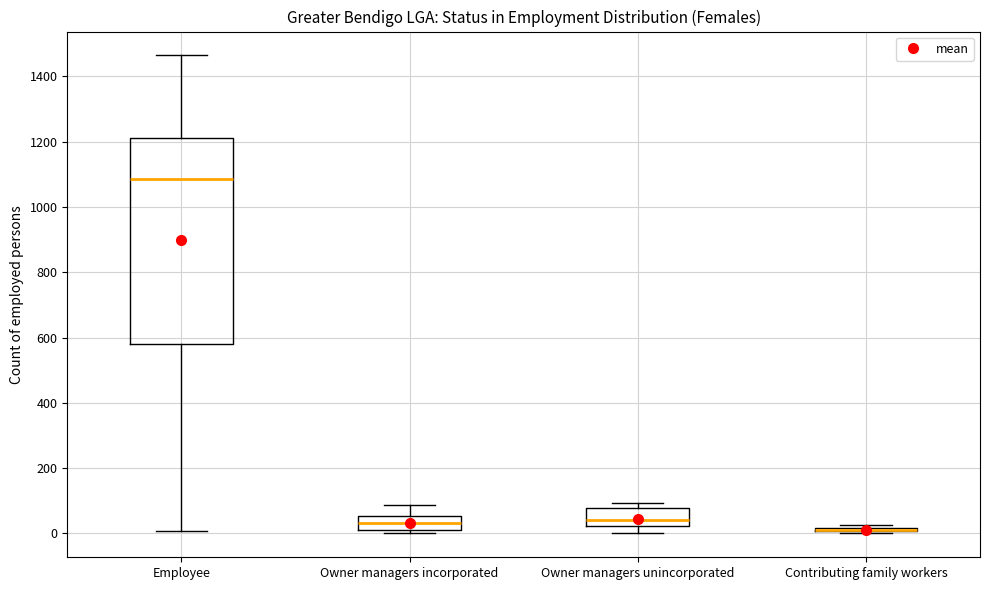

Where is the lower edge of the box for Owner managers unincorporated on the y-axis? The values are not printed on the chart, so give them approximately, as read against the axis.

20